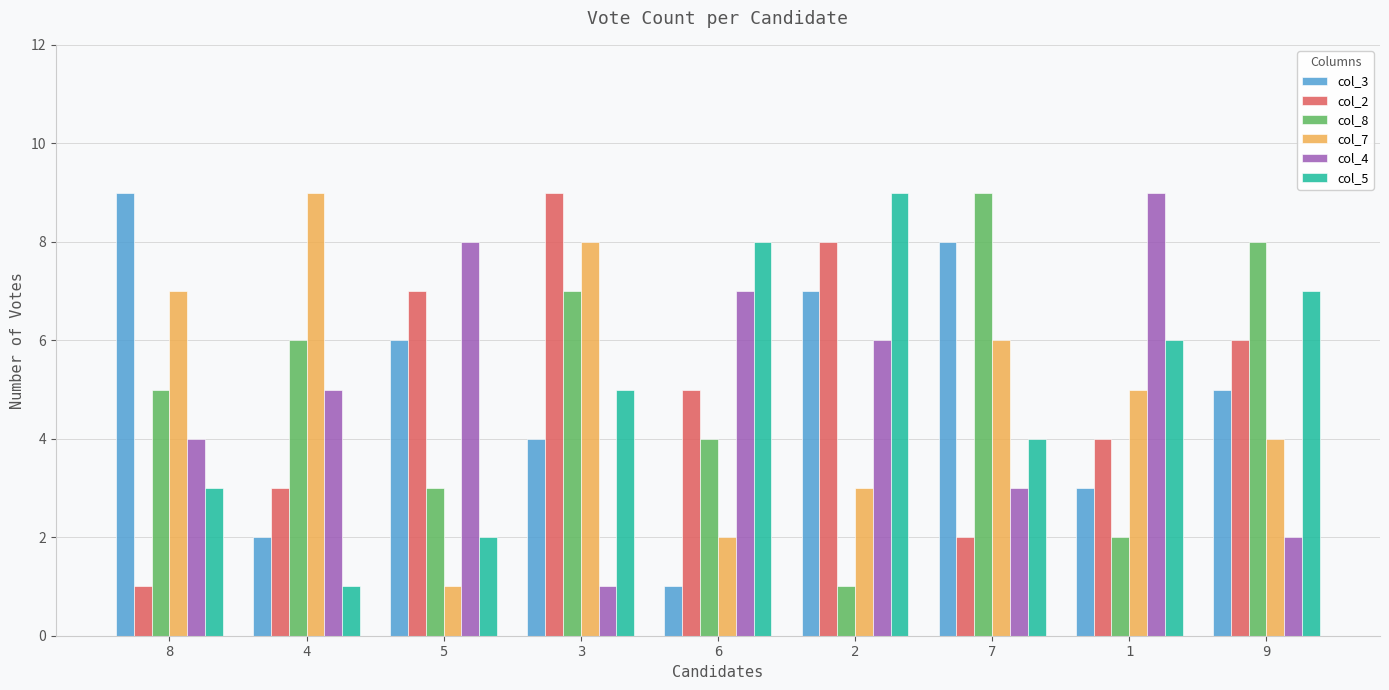

What position from the right is 8?

9